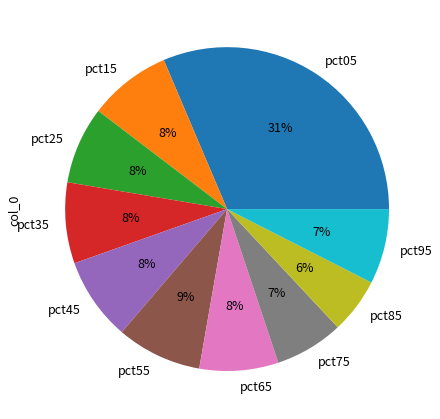

Is the sum of pct45 and pct65 greater than half?

No